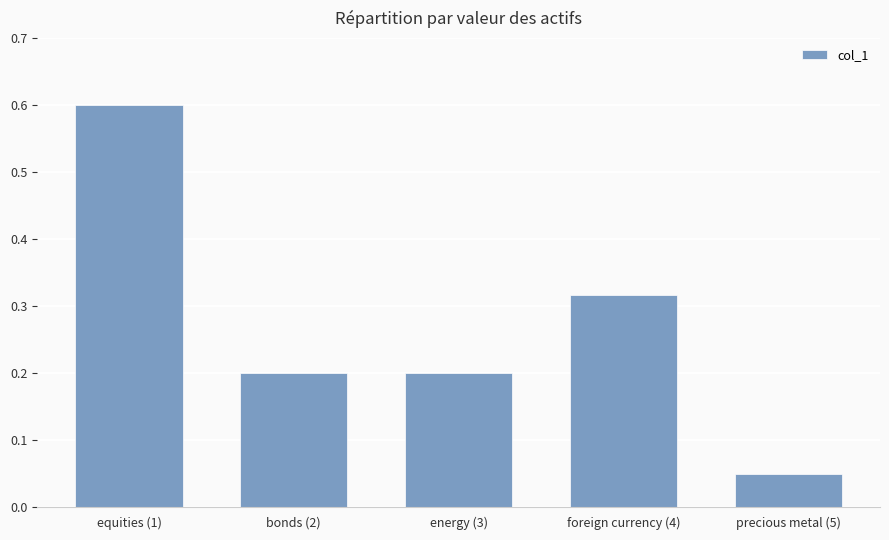

Which has a higher value, foreign currency (4) or precious metal (5)?

foreign currency (4)